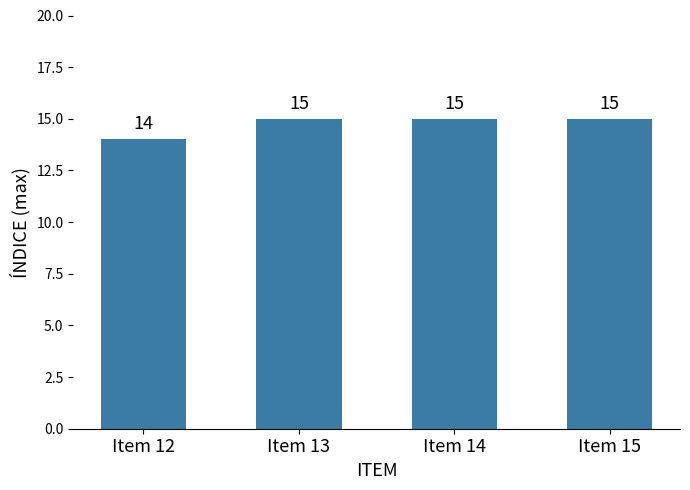

True or false: the data shows 14 at Item 12.

True